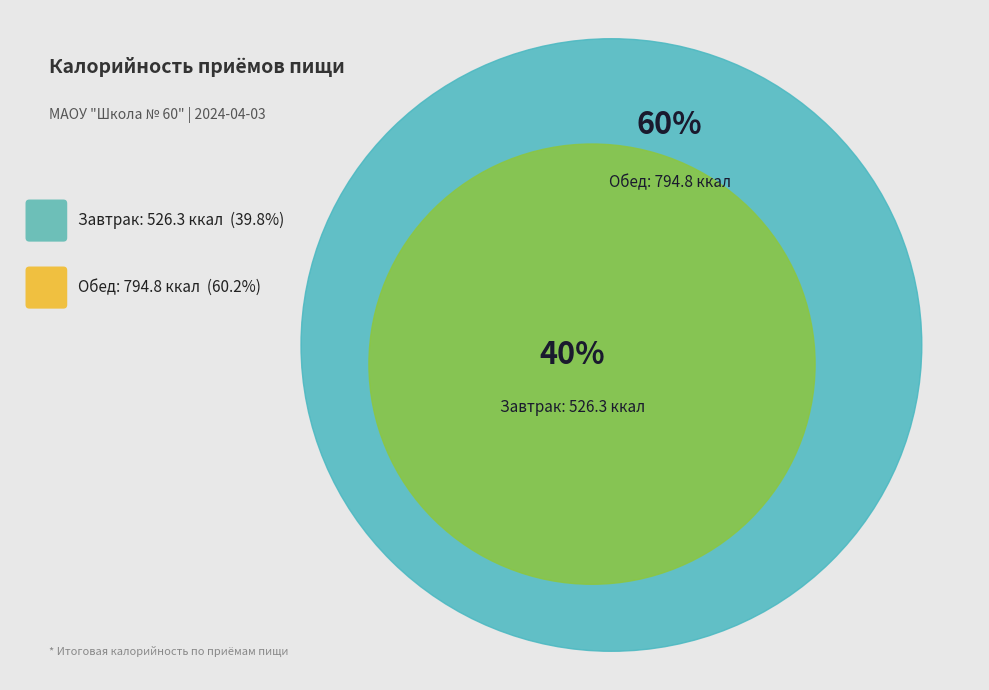

Does Обед account for over 50% of the chart?

Yes